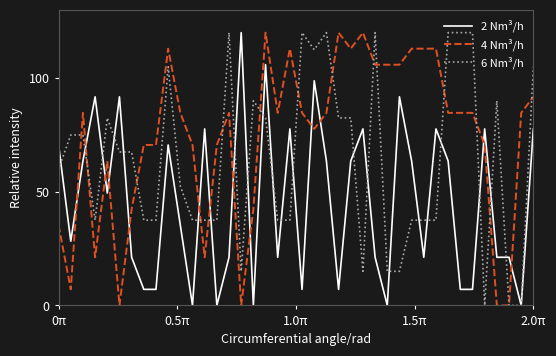

Rank the series by their average value, from lowest to highest.

2 Nm³/h, 6 Nm³/h, 4 Nm³/h